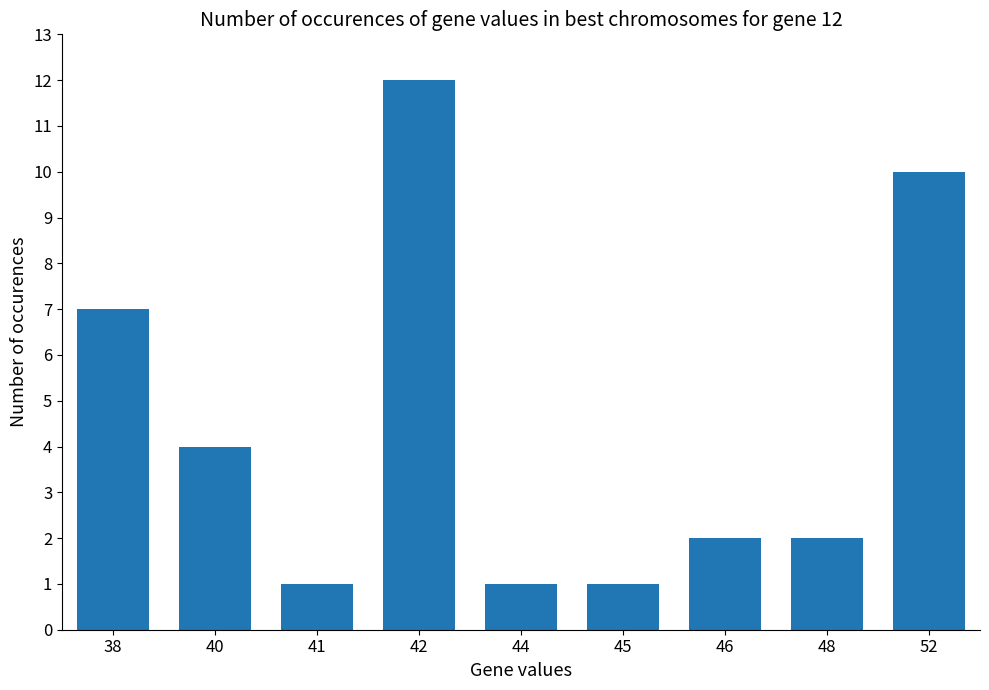

At which category does the chart reach its peak across all series?

42